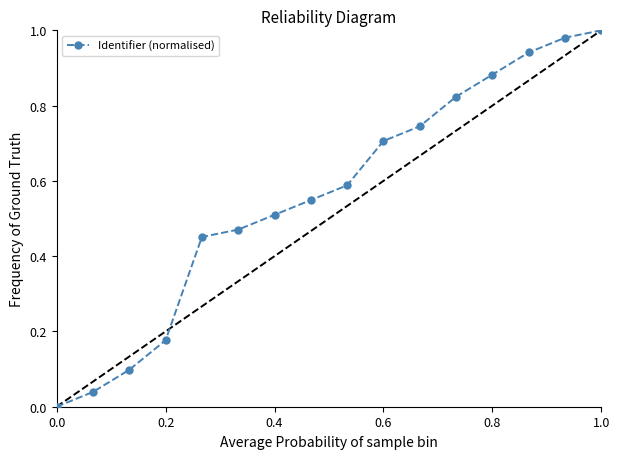

What is the sum of all values?

9.0